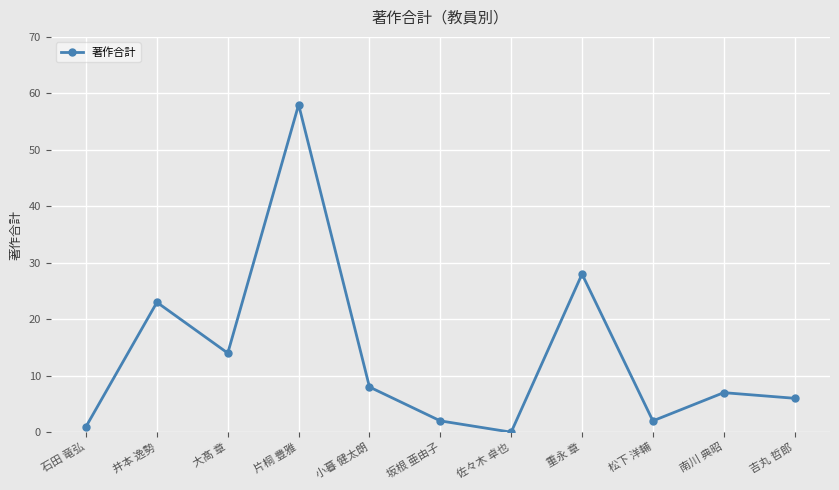

What is the label of the 1st point from the right?

吉丸 哲郎